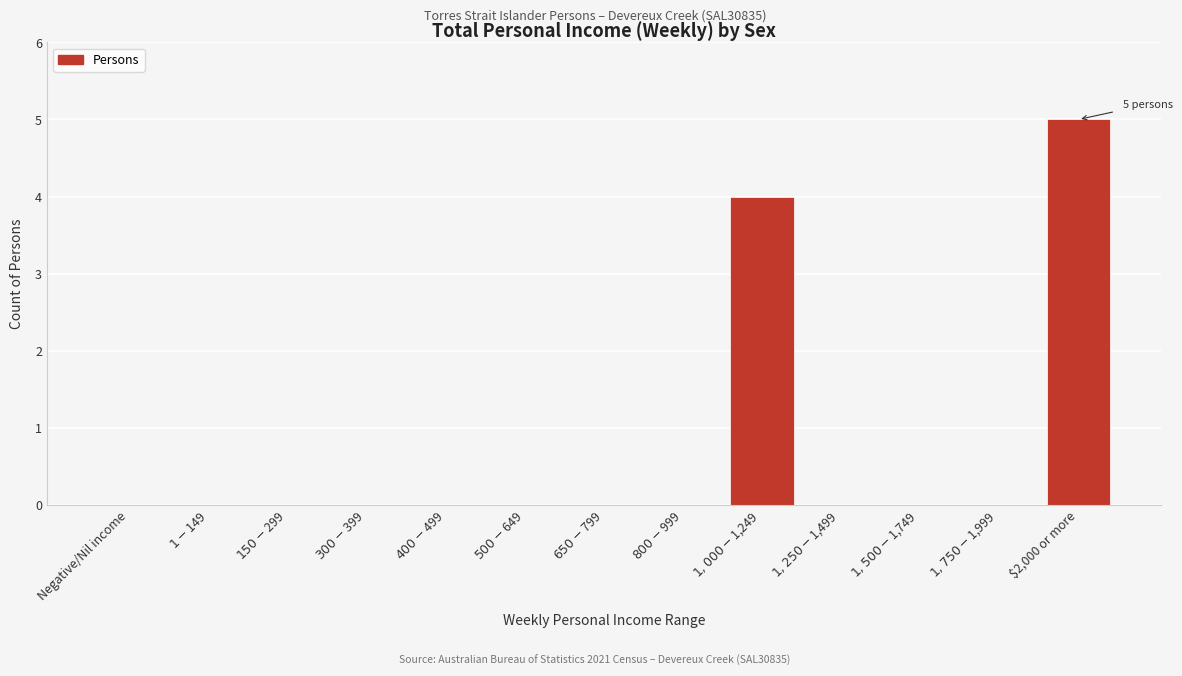

What is the greatest value displayed?

5